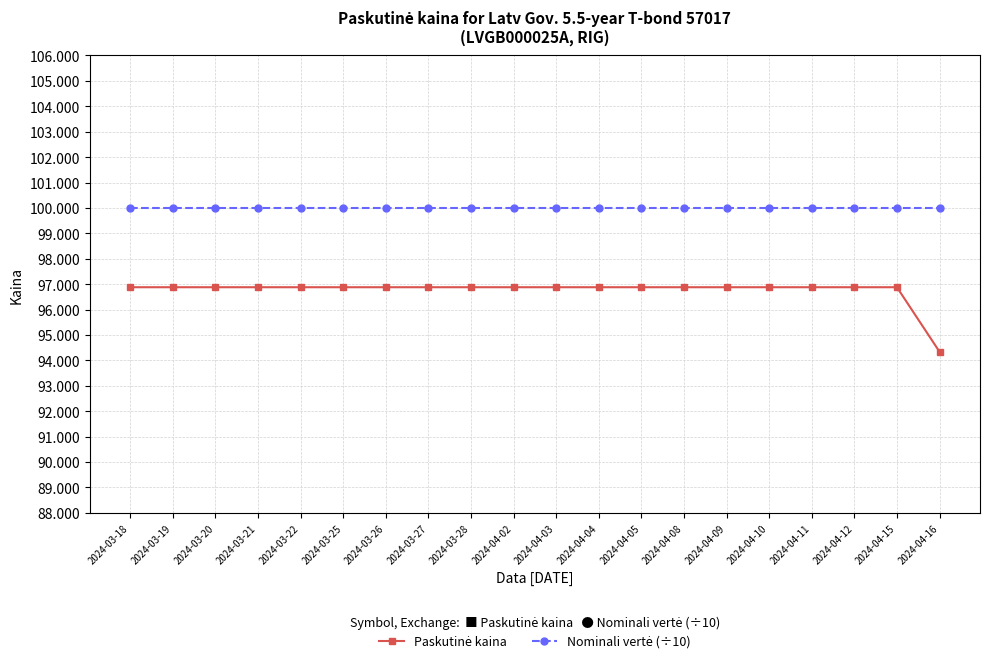

What is the label of the 12th point from the left?

2024-04-04